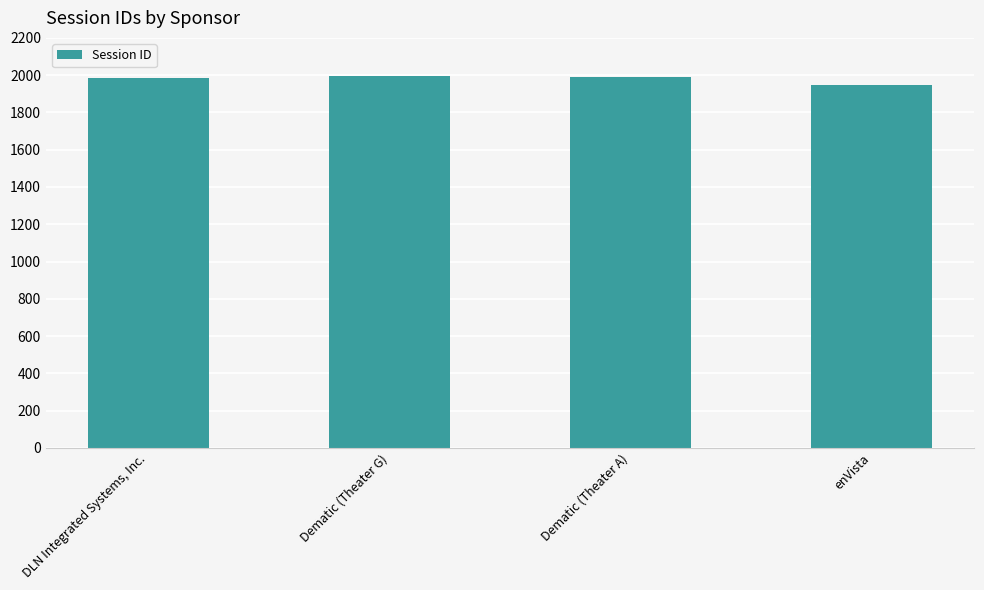

Which category has the lowest value across all series?

enVista